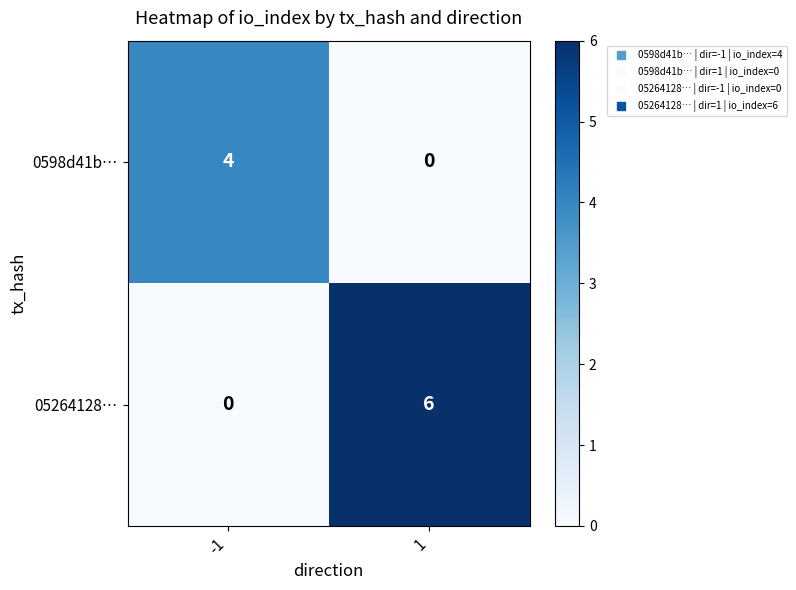

List the series in order of their overall mean, lowest first.

0598d41b…, 05264128…